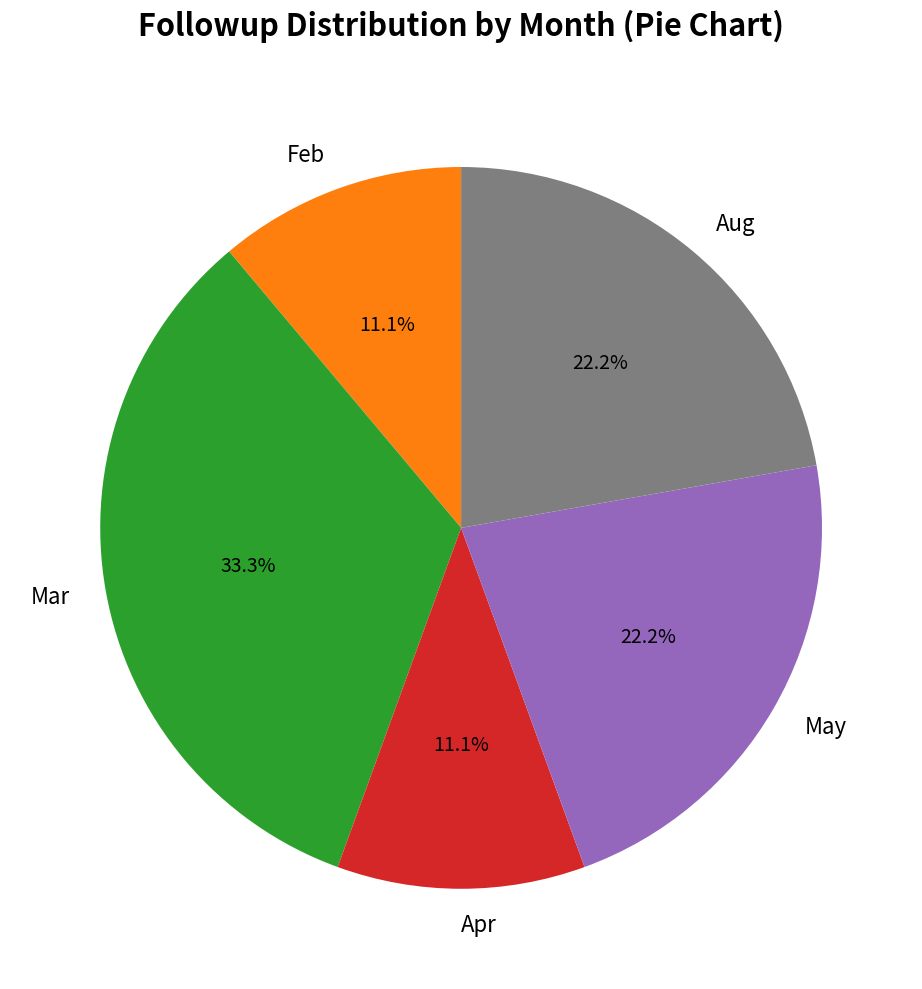

Which category has the biggest portion of the pie?

Mar